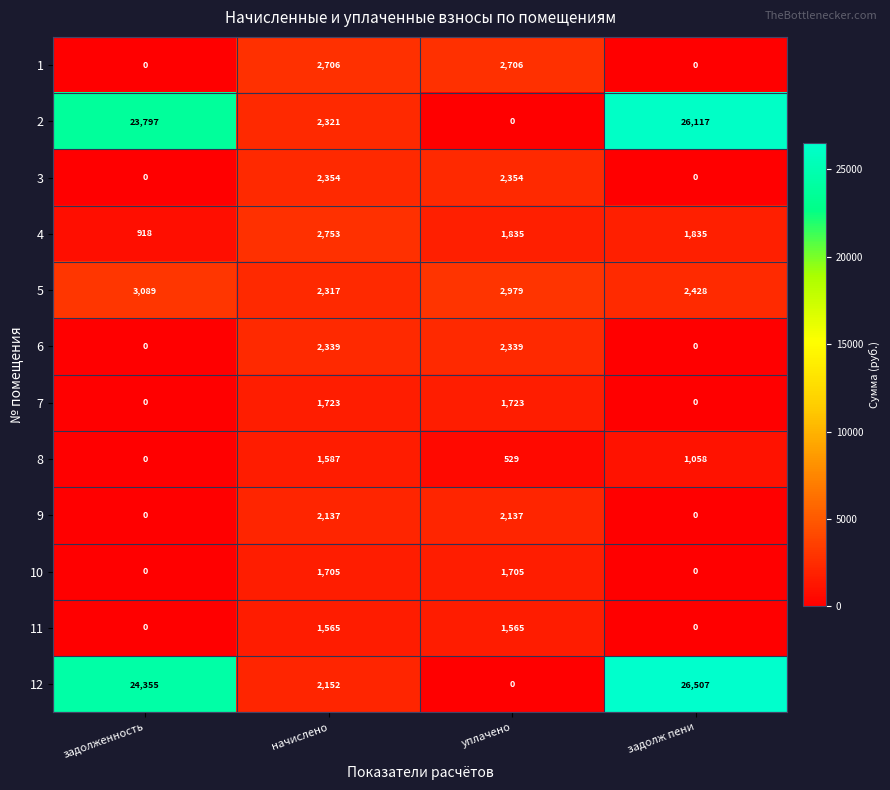

Rank the series by their maximum value, from highest to lowest.

12, 2, 5, 4, 1, 3, 6, 9, 7, 10, 8, 11